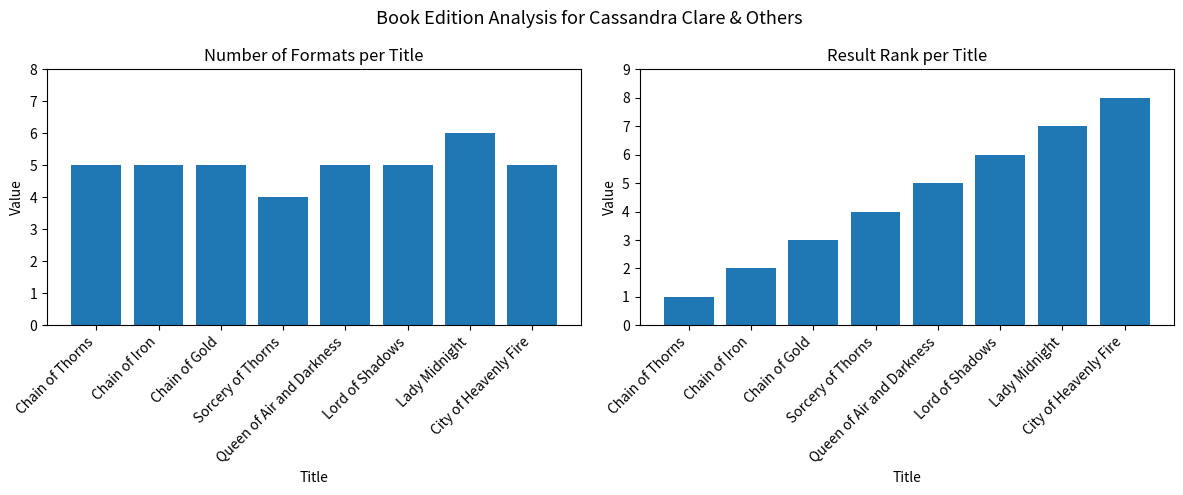

What is the value of the Formats Count bar at the 1st from the left?

5